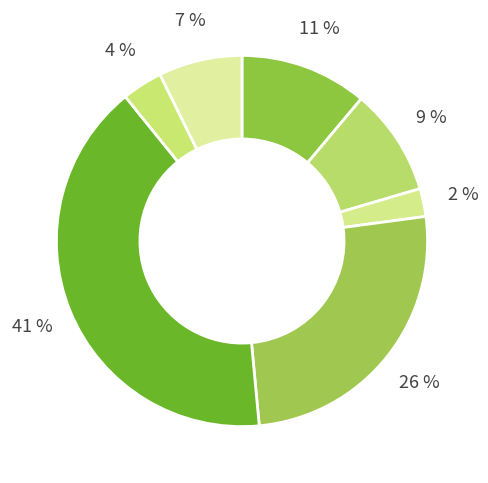

How many segments does this pie chart have?

7